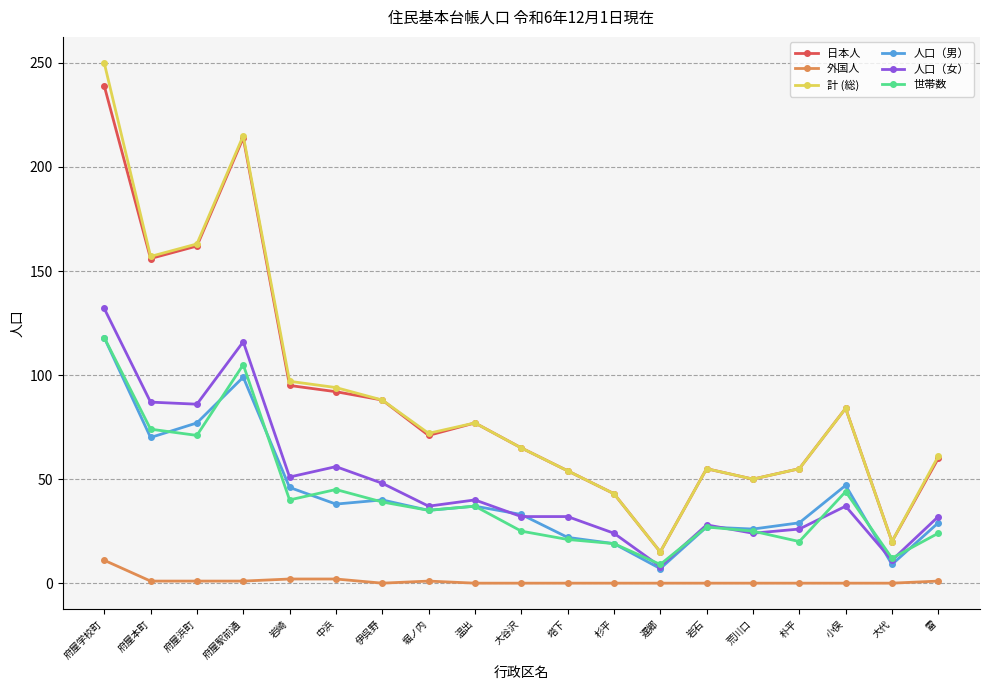

How many data points in 人口（女） are less than 37?

9